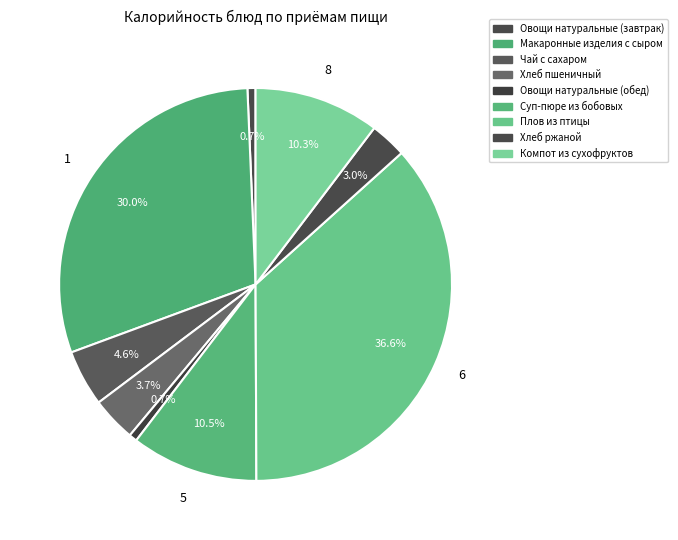

Is there any slice that represents more than half of the pie?

No